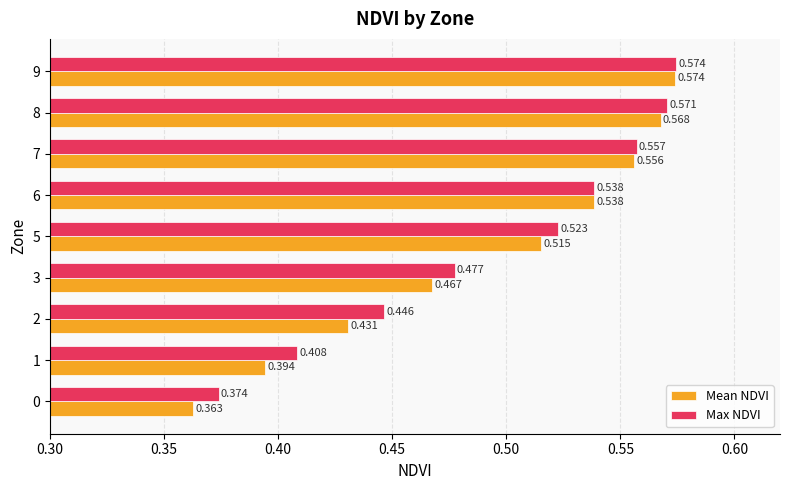

Between 5 and 7, which series saw the biggest shift?

Mean NDVI